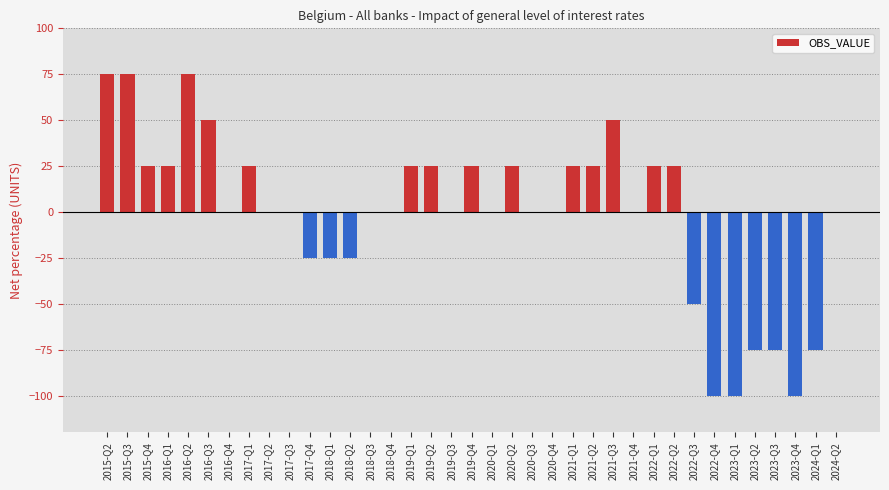

Is it true that the value at 2021-Q1 is 25?

True